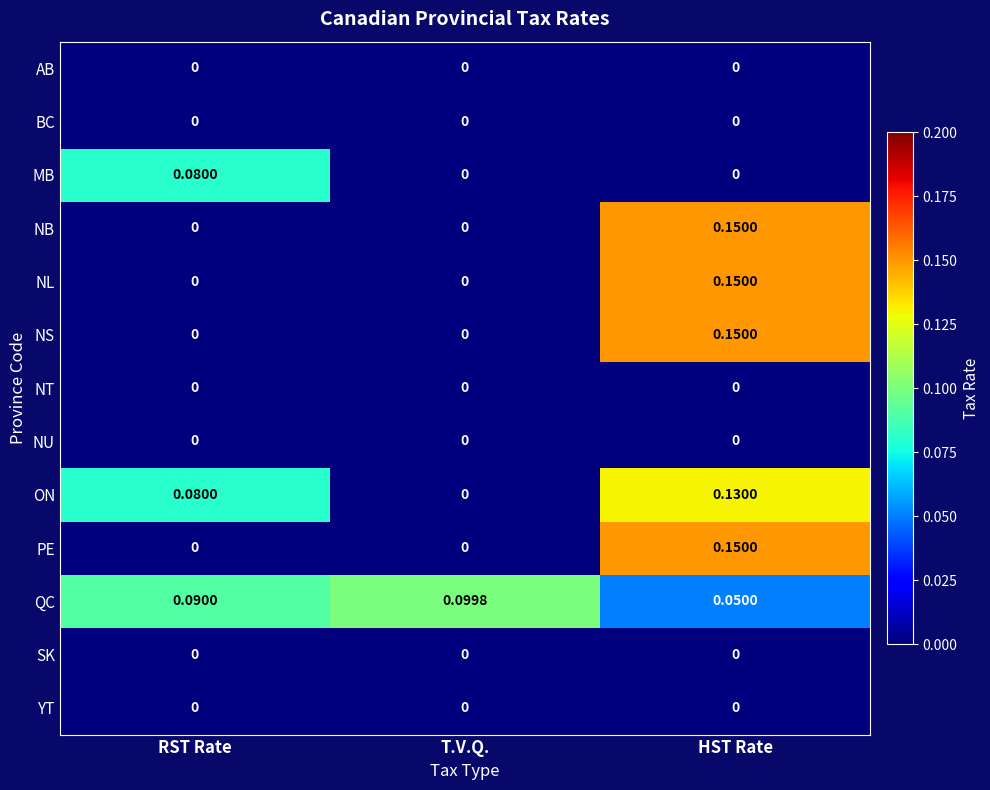

At which label does NS reach its peak?

HST Rate